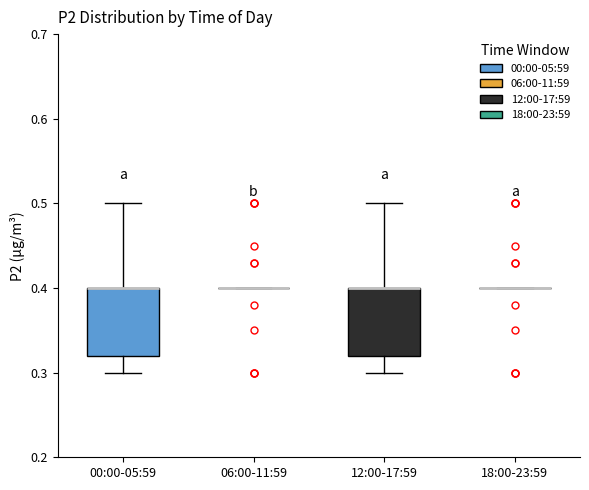

Where is the upper edge of the box for 12:00-17:59 on the y-axis? The values are not printed on the chart, so give them approximately, as read against the axis.

0.40